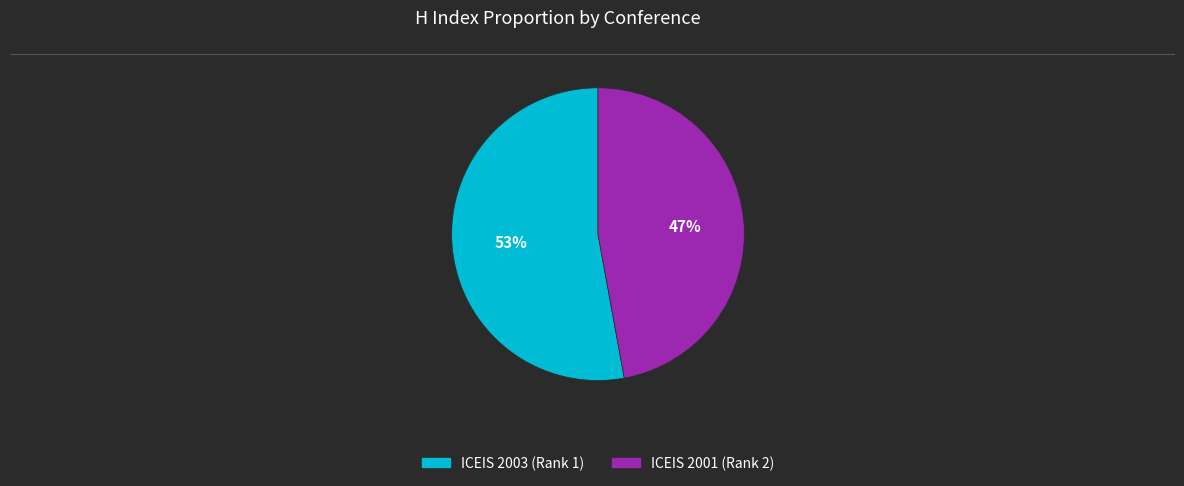

Approximately how many times larger is the value at ICEIS 2001 (Rank 2) compared to ICEIS 2003 (Rank 1)?

0.9